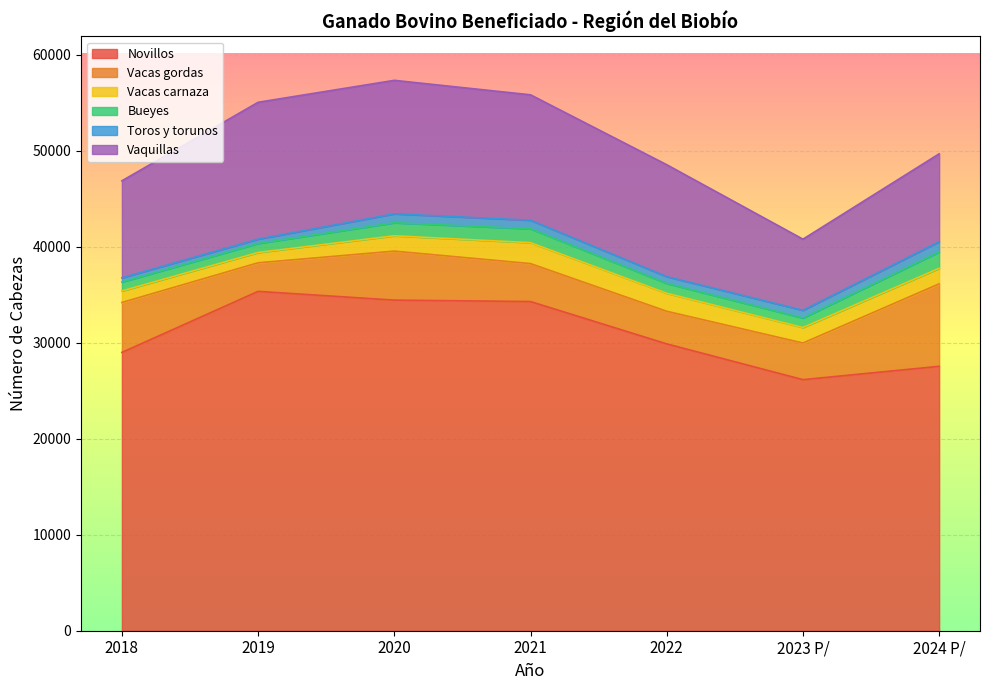

True or false: Vacas carnaza and Novillos intersect in this chart.

False